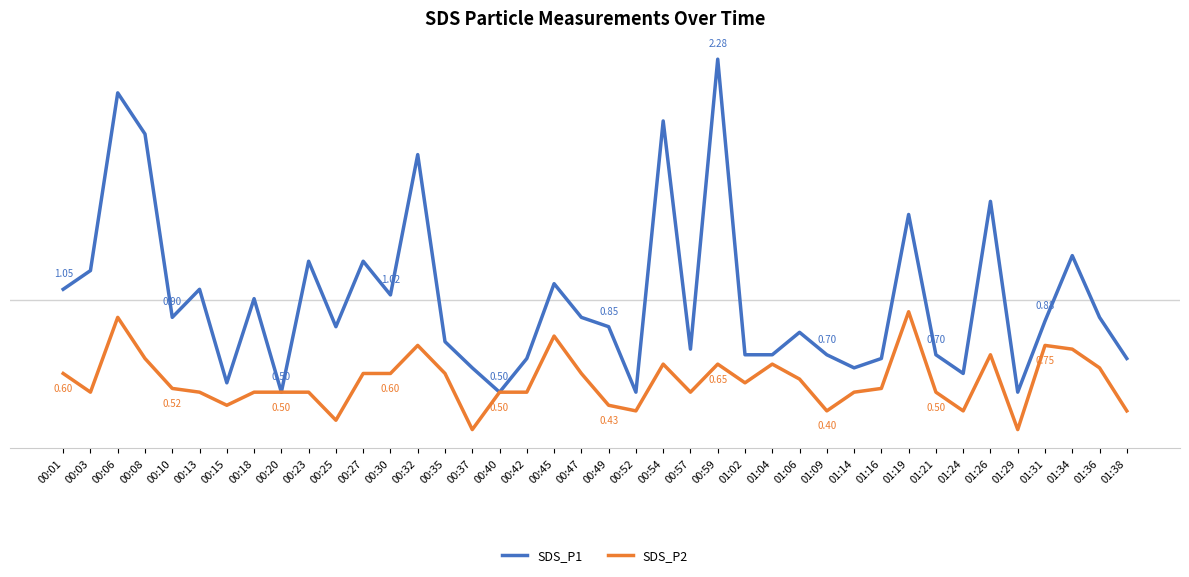

What are all the series names shown in the legend?

SDS_P1, SDS_P2